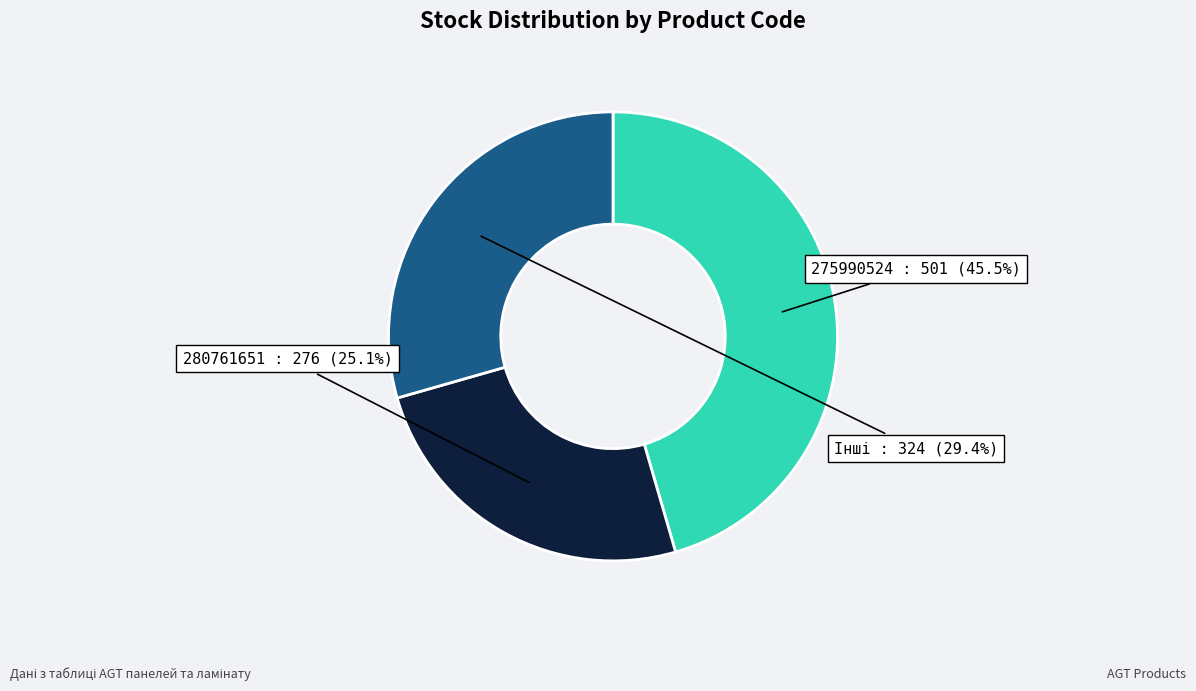

What percentage is NOT represented by 280761651 : 276?

74.9%